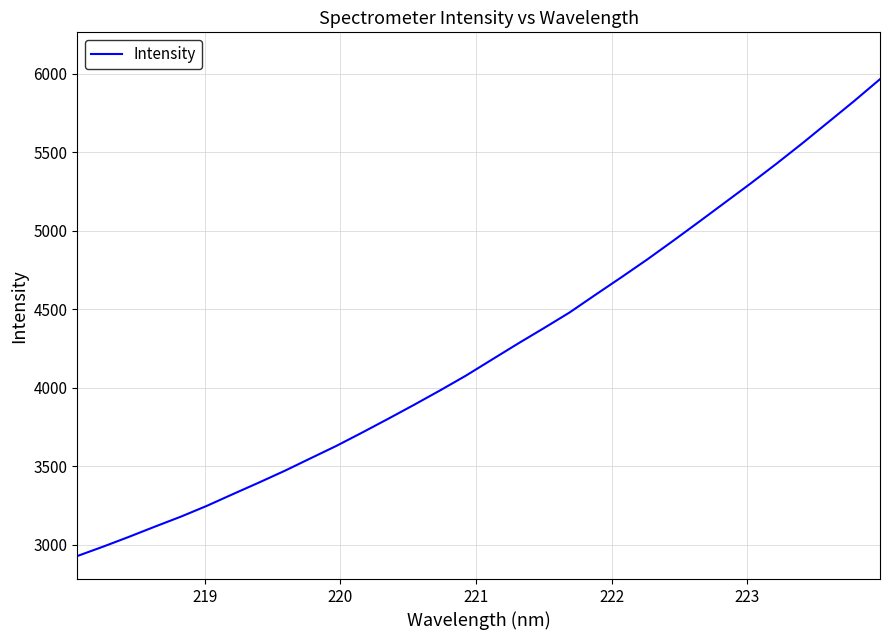

What is the minimum value shown in the chart?

2929.2